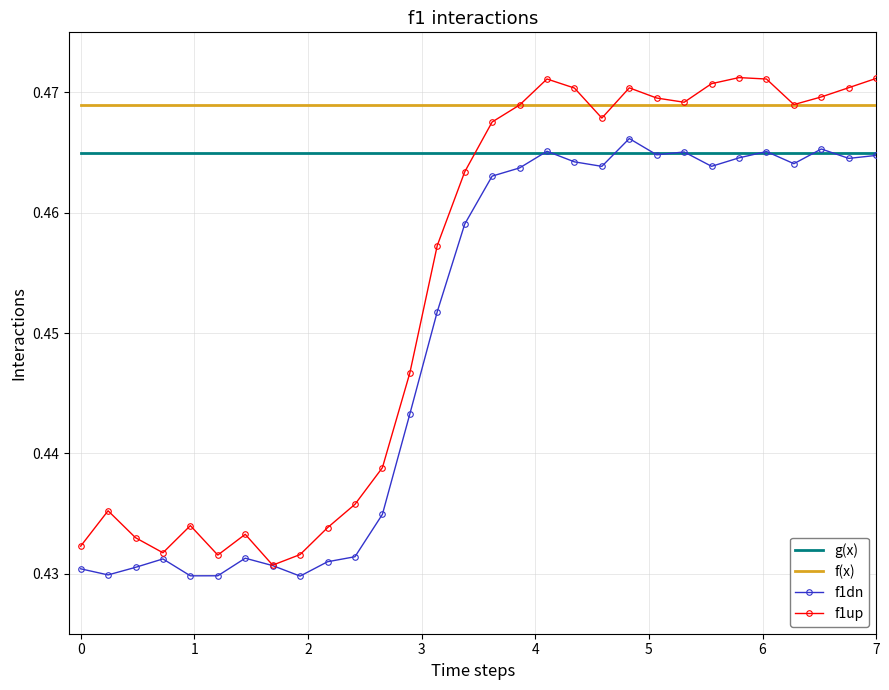

At how many categories does at least one series exceed 0?

30